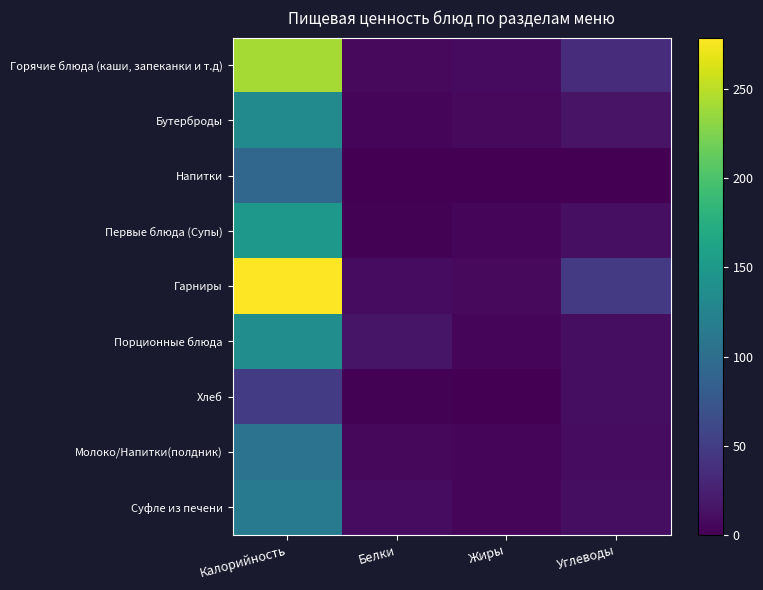

Between Калорийность and Углеводы, which series saw the biggest shift?

Гарниры